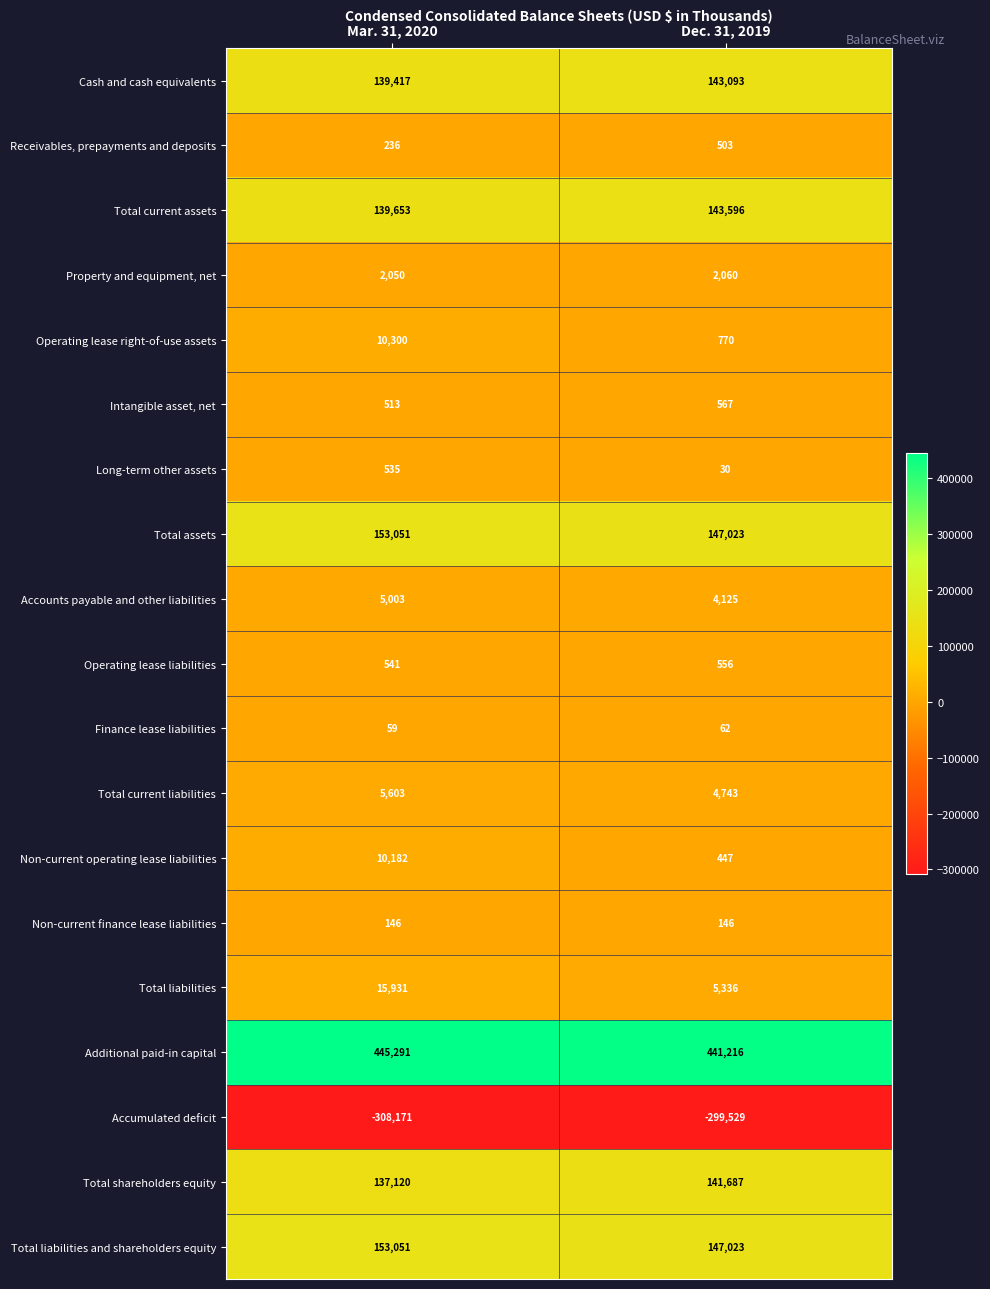

Rank the categories by Accumulated deficit value from lowest to highest.

Mar. 31, 2020, Dec. 31, 2019